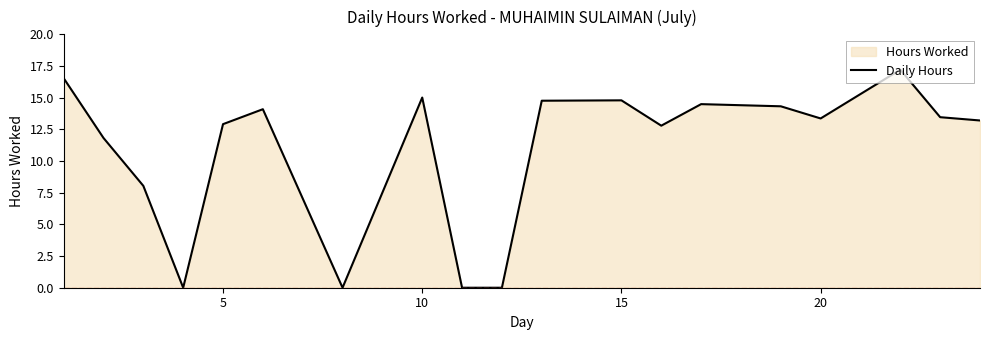

Reading left to right, extract all data points from this chart.

16.5	11.8	8.0	0.0	12.9	14.1	0.0	15.0	0.0	0.0	14.8	14.8	12.8	14.5	14.3	13.4	17.2	13.5	13.2